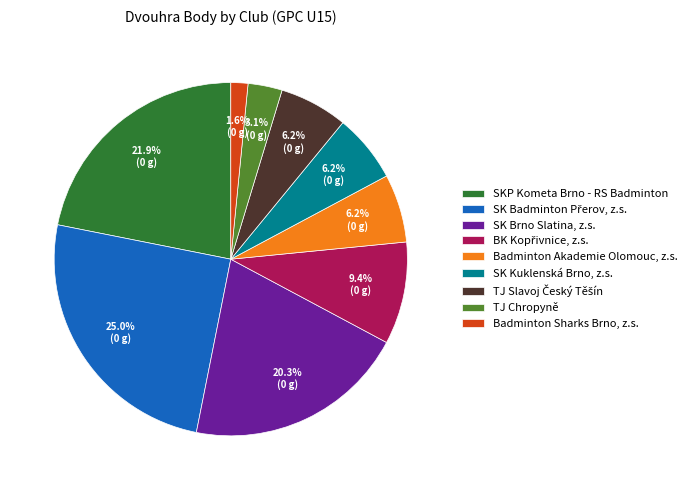

Count the number of slices in the pie.

9